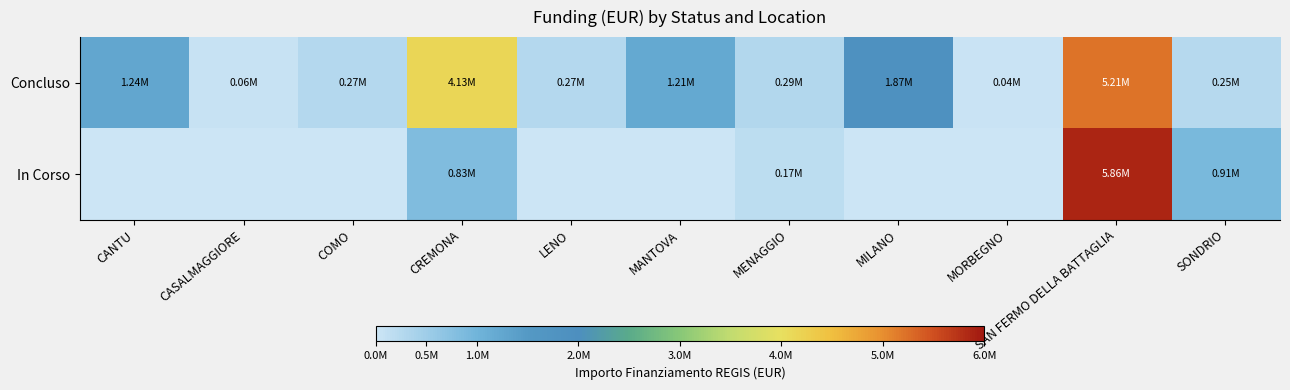

At MENAGGIO, list the series in order from largest to smallest.

Concluso, In Corso